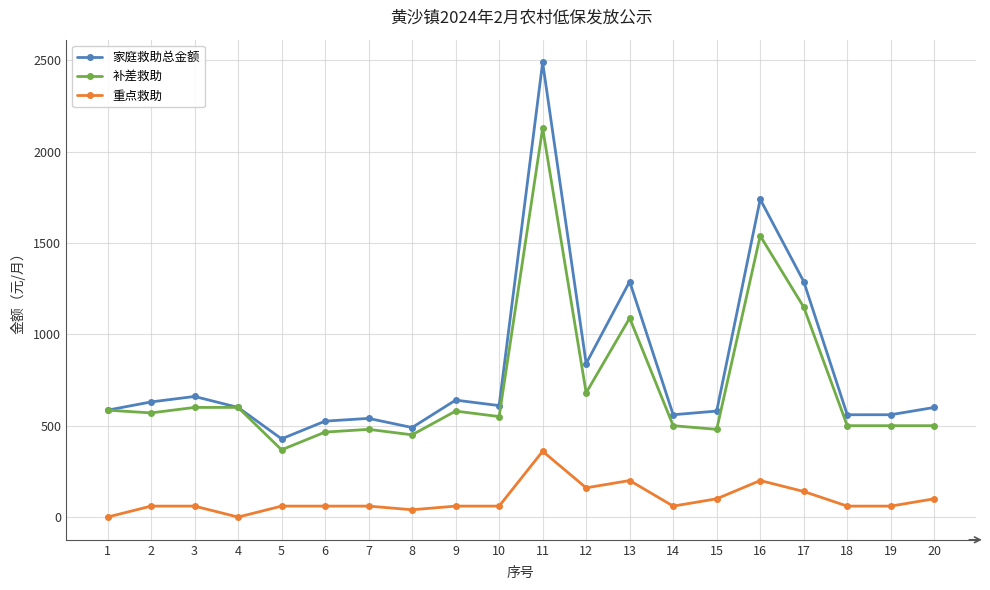

True or false: 补差救助 and 重点救助 cross at least once.

False